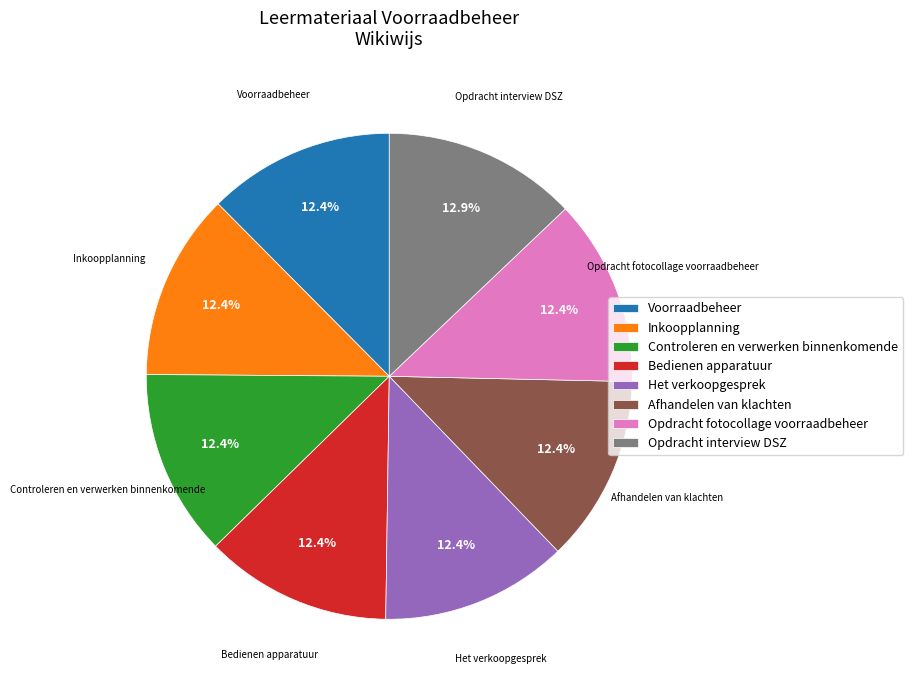

What portion of the pie excludes Het verkoopgesprek?

87.6%